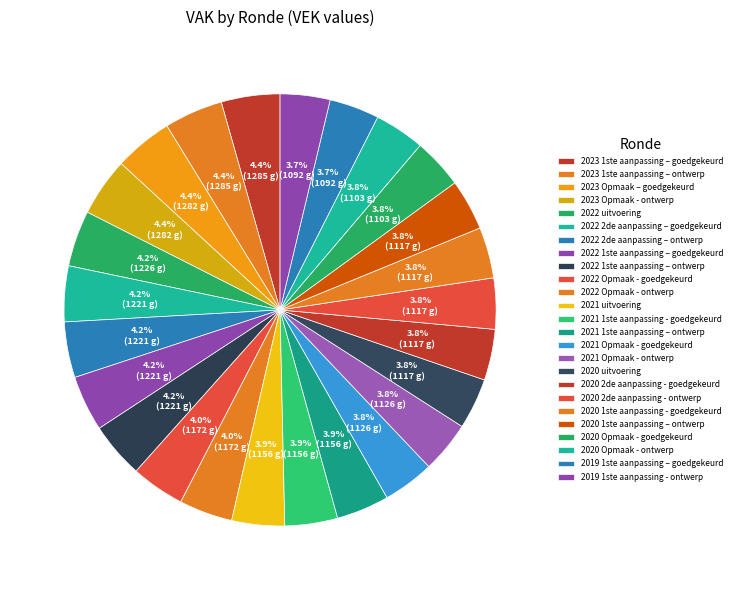

Rank the categories by value from lowest to highest.

2019 1ste aanpassing – goedgekeurd, 2019 1ste aanpassing - ontwerp, 2020 Opmaak - goedgekeurd, 2020 Opmaak - ontwerp, 2020 uitvoering, 2020 2de aanpassing - goedgekeurd, 2020 2de aanpassing - ontwerp, 2020 1ste aanpassing - goedgekeurd, 2020 1ste aanpassing – ontwerp, 2021 Opmaak - goedgekeurd, 2021 Opmaak - ontwerp, 2021 uitvoering, 2021 1ste aanpassing - goedgekeurd, 2021 1ste aanpassing – ontwerp, 2022 Opmaak - goedgekeurd, 2022 Opmaak - ontwerp, 2022 2de aanpassing – goedgekeurd, 2022 2de aanpassing – ontwerp, 2022 1ste aanpassing – goedgekeurd, 2022 1ste aanpassing – ontwerp, 2022 uitvoering, 2023 Opmaak – goedgekeurd, 2023 Opmaak - ontwerp, 2023 1ste aanpassing – goedgekeurd, 2023 1ste aanpassing – ontwerp